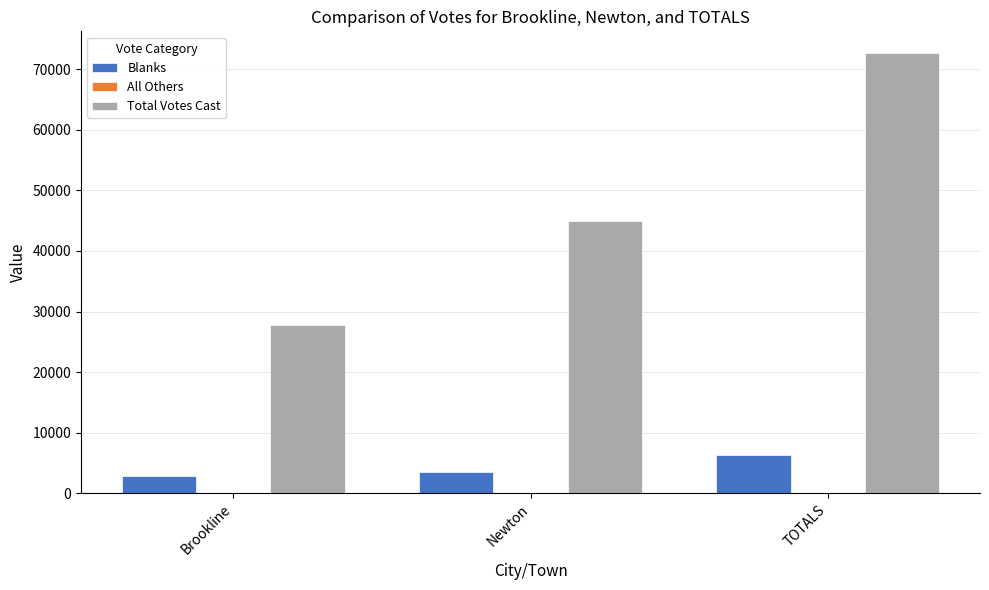

Between Newton and TOTALS, which series saw the biggest shift?

Total Votes Cast